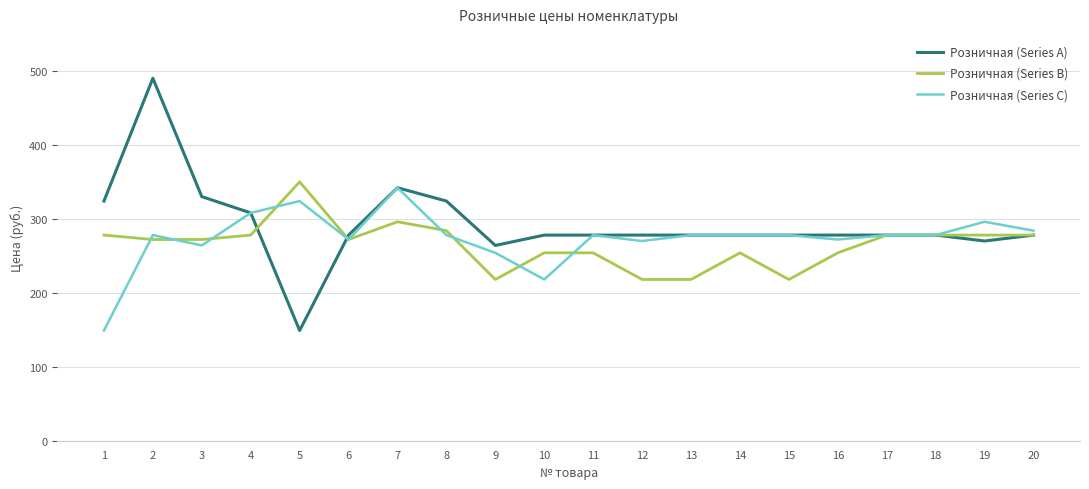

Is it true that Розничная (Series B) equals 56 at 15?

False